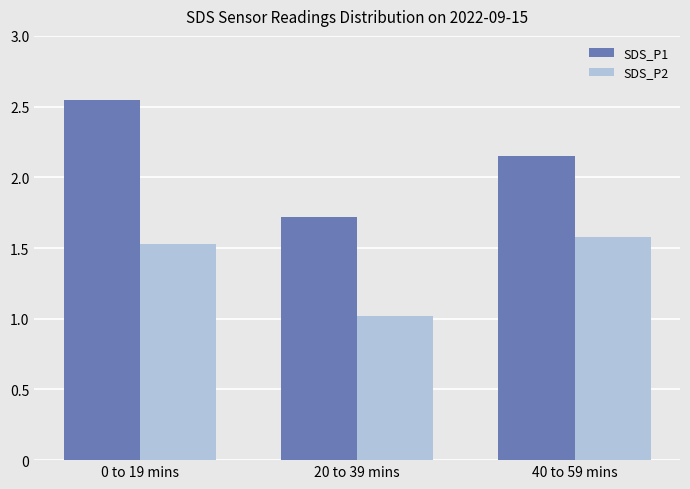

At which label does SDS_P2 reach its minimum?

20 to 39 mins